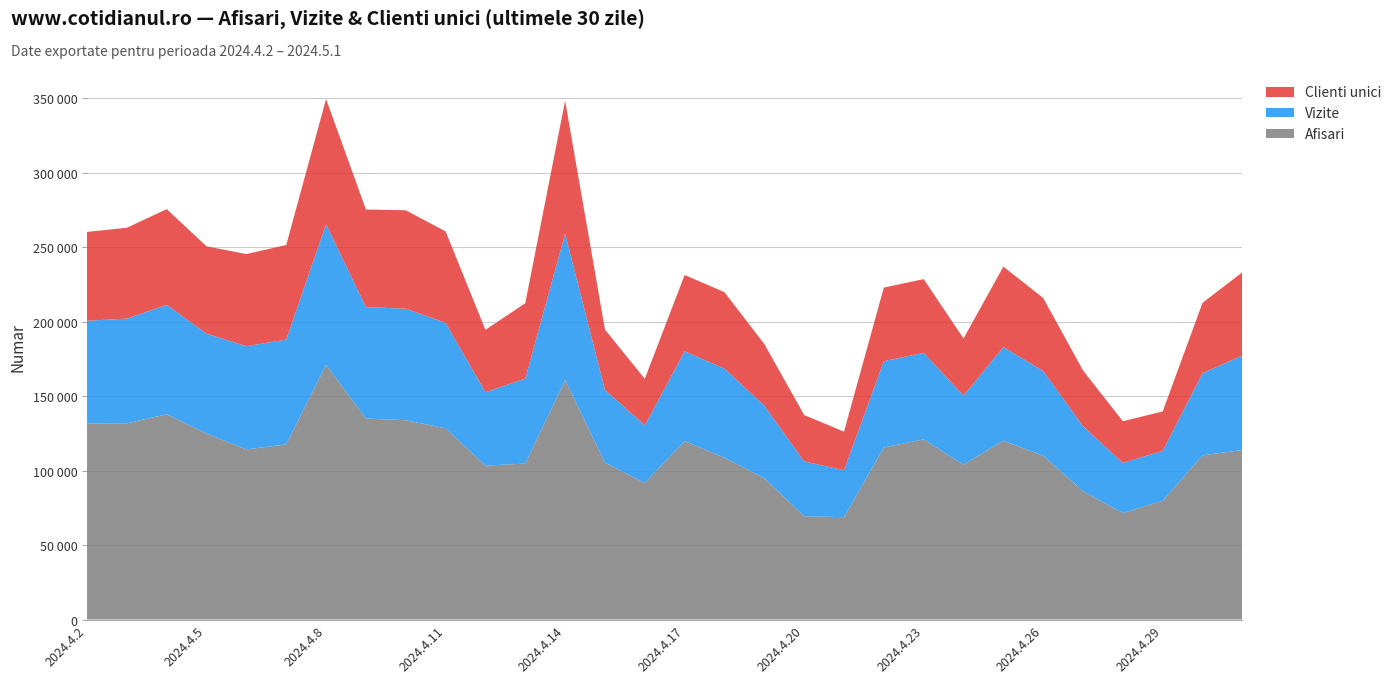

Reading left to right, extract all data points from this chart.

Afisari: 2024.4.2=131636	2024.4.3=131768	2024.4.4=137835	2024.4.5=124953	2024.4.6=114230	2024.4.7=117614	2024.4.8=171046	2024.4.9=134981	2024.4.10=133848	2024.4.11=128425	2024.4.12=103349	2024.4.13=104758	2024.4.14=160814	2024.4.15=105368	2024.4.16=91675	2024.4.17=119877	2024.4.18=108665	2024.4.19=94904	2024.4.20=69348	2024.4.21=68738	2024.4.22=115564	2024.4.23=121035	2024.4.24=104036	2024.4.25=120171	2024.4.26=109985	2024.4.27=86170	2024.4.28=71502	2024.4.29=79771	2024.4.30=110250	2024.5.1=113833
Vizite: 2024.4.2=69015	2024.4.3=70328	2024.4.4=73480	2024.4.5=67068	2024.4.6=69348	2024.4.7=70427	2024.4.8=94499	2024.4.9=74831	2024.4.10=74914	2024.4.11=70838	2024.4.12=49349	2024.4.13=57058	2024.4.14=98383	2024.4.15=48830	2024.4.16=38834	2024.4.17=60257	2024.4.18=59867	2024.4.19=48721	2024.4.20=36849	2024.4.21=31527	2024.4.22=57950	2024.4.23=58092	2024.4.24=46305	2024.4.25=62811	2024.4.26=56960	2024.4.27=43643	2024.4.28=33732	2024.4.29=33500	2024.4.30=55234	2024.5.1=63468
Clienti unici: 2024.4.2=59675	2024.4.3=60999	2024.4.4=64326	2024.4.5=58605	2024.4.6=61877	2024.4.7=63469	2024.4.8=84020	2024.4.9=65567	2024.4.10=66086	2024.4.11=61428	2024.4.12=41846	2024.4.13=50622	2024.4.14=89185	2024.4.15=40532	2024.4.16=31141	2024.4.17=51253	2024.4.18=51315	2024.4.19=41376	2024.4.20=31164	2024.4.21=25886	2024.4.22=49417	2024.4.23=49489	2024.4.24=38399	2024.4.25=54030	2024.4.26=48985	2024.4.27=37457	2024.4.28=27904	2024.4.29=26499	2024.4.30=47236	2024.5.1=55909